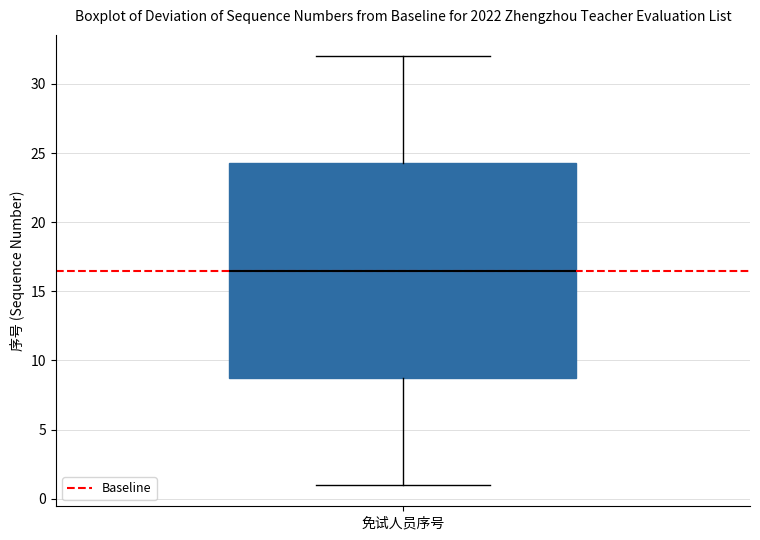

Transcribe this box plot: give where the median line is, the range the box spans, and where the two whiskers end, as read against the y-axis. The values are not printed on the chart, so give them approximately, as read against the axis.

median 16.5, box 9.0 to 24.5, whiskers 1.0 to 32.0